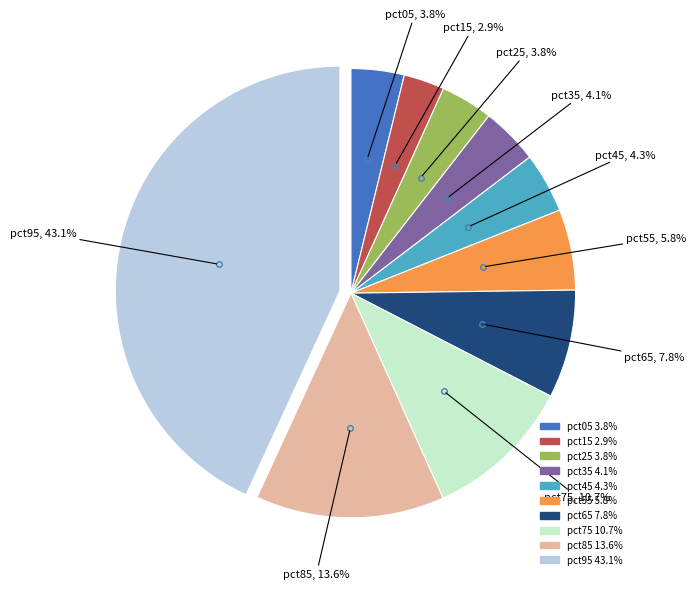

To the nearest percent, what is the difference between the pct65 and pct35 slice percentages?

4%